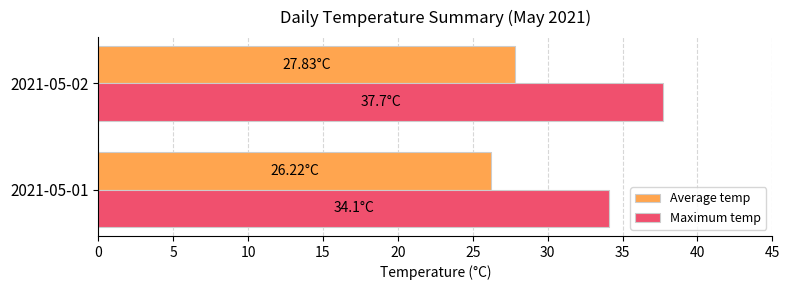

List the series in order of their overall mean, highest first.

Maximum temp, Average temp